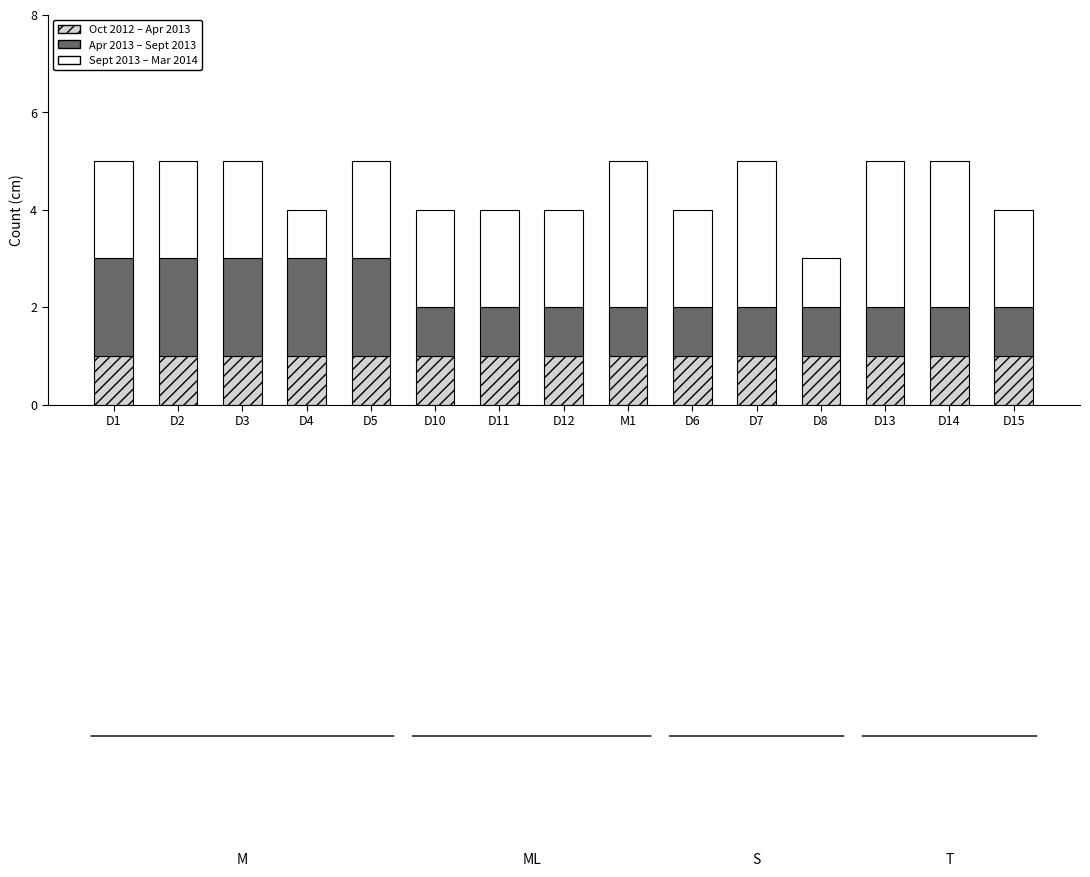

What is the total value across all series at D15?

4